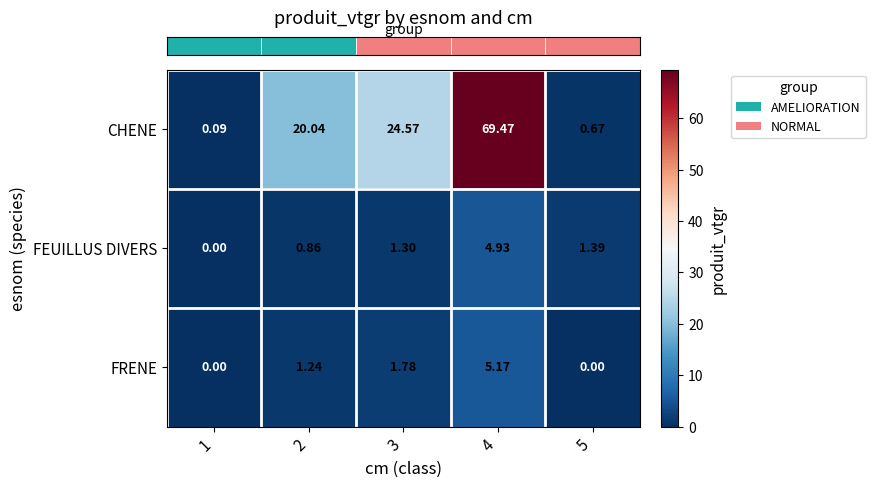

Rank the series at 5 from lowest to highest value.

FRENE, CHENE, FEUILLUS DIVERS